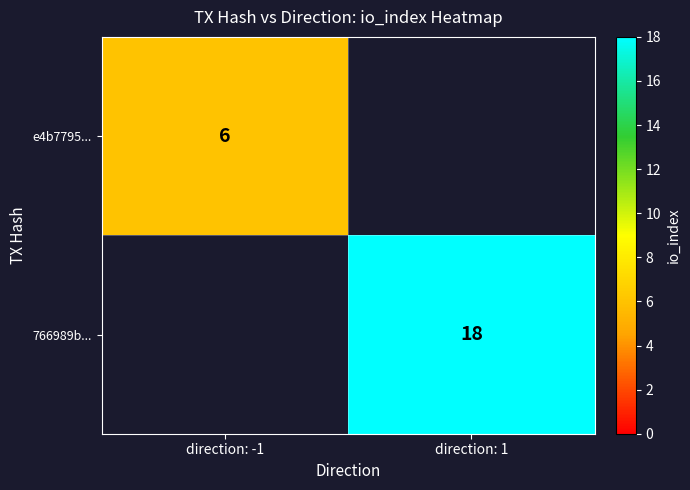

The 766989b... series shows 27.0 at direction: 1. True or false?

False